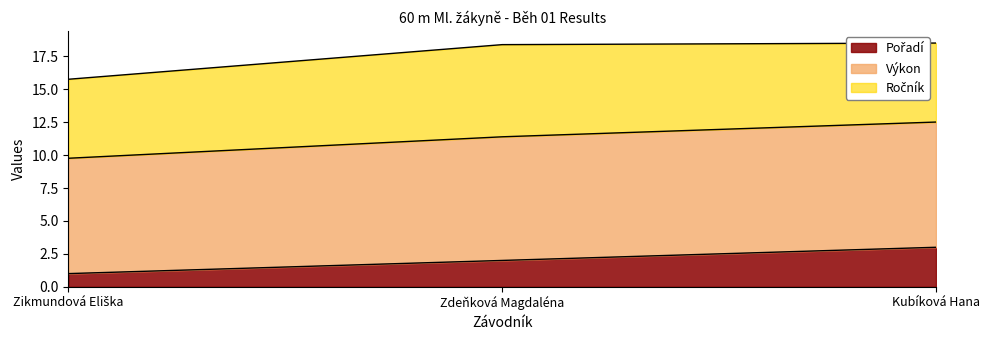

What is the total value across all series at Kubíková Hana?

18.5